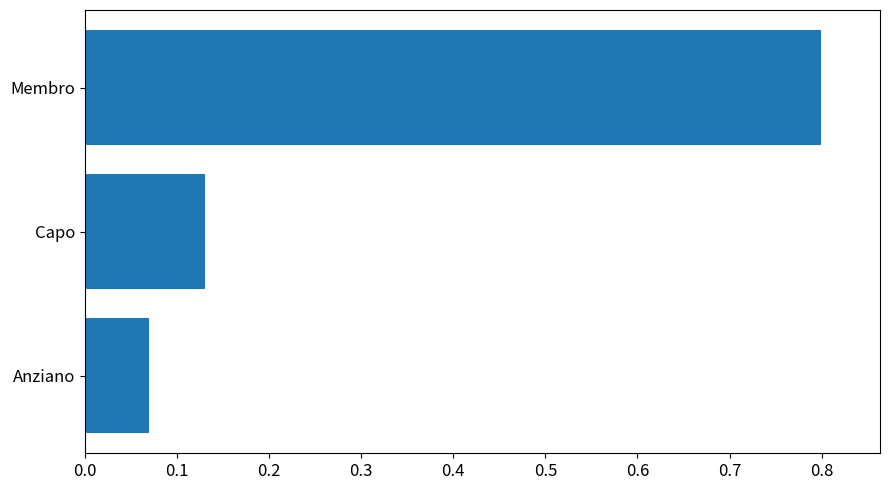

Rank the categories by value from highest to lowest.

Membro, Capo, Anziano